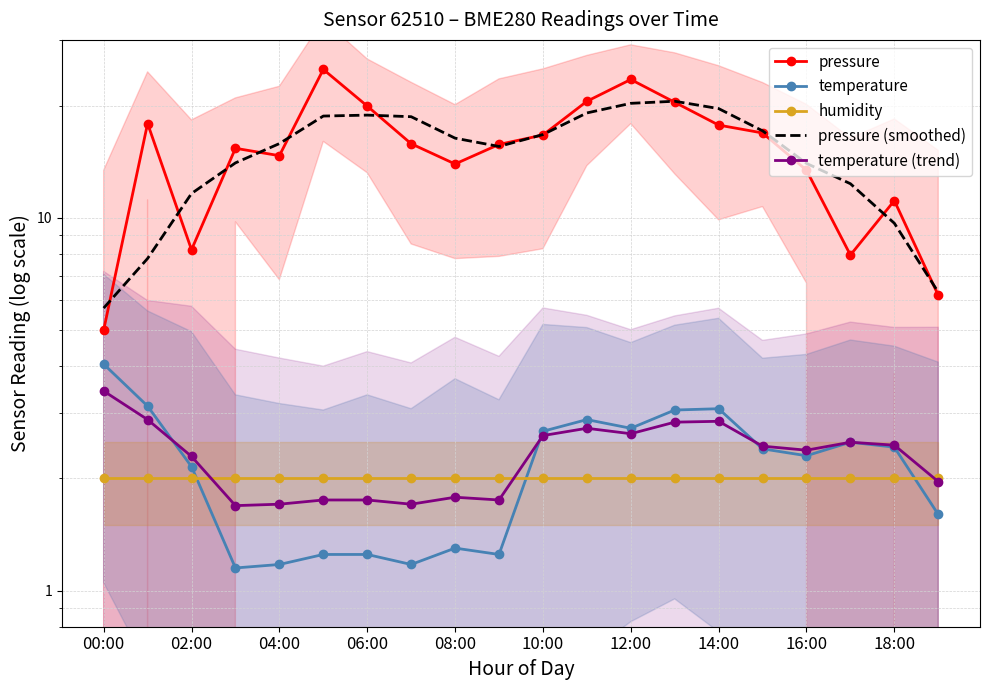

How many lines are shown in the chart?

5